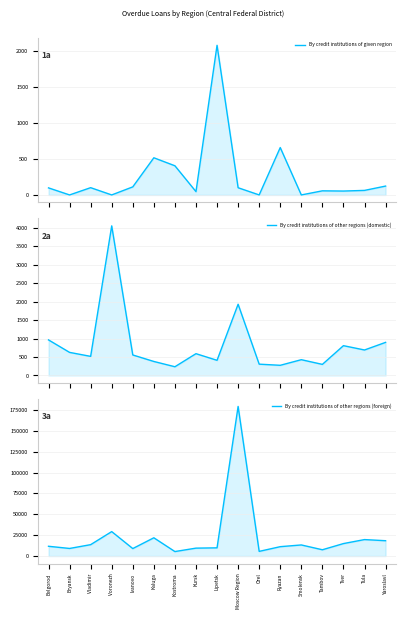

Which series has the widest spread of values?

By credit institutions of other regions (foreign)